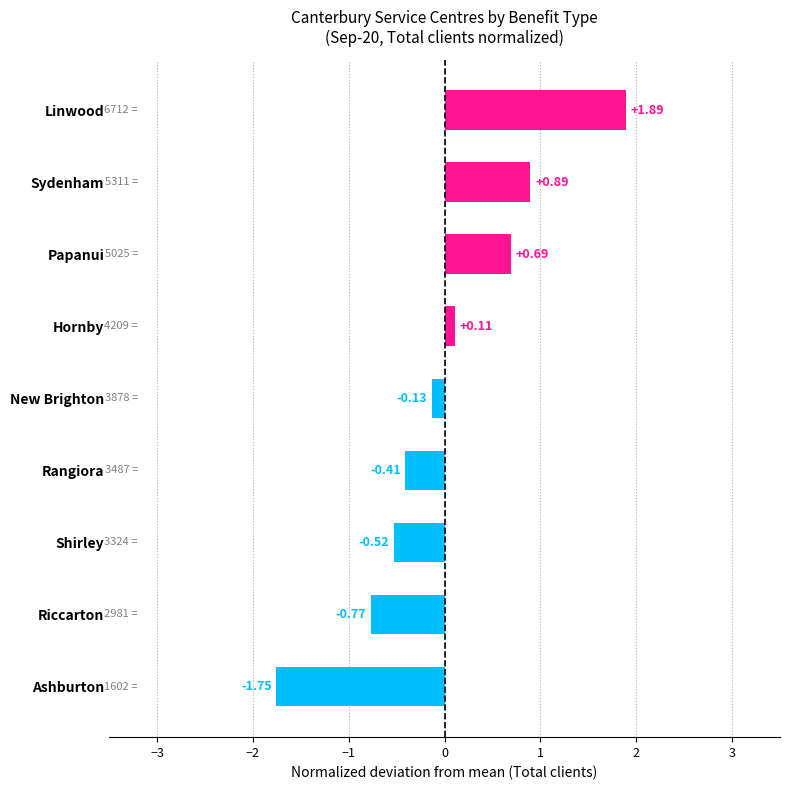

List the labels in order of value, smallest first.

Ashburton, Riccarton, Shirley, Rangiora, New Brighton, Hornby, Papanui, Sydenham, Linwood